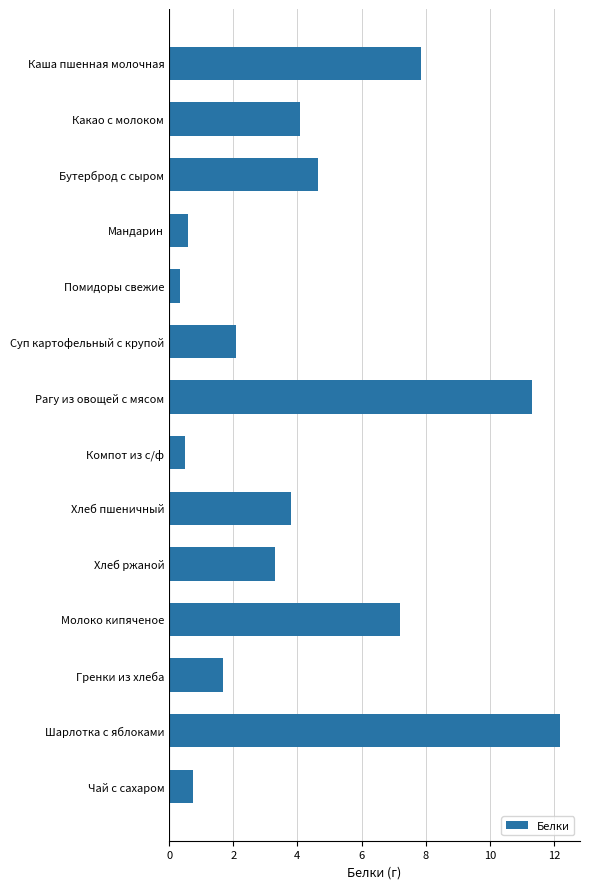

Is it true that the value at Хлеб ржаной is 3.3?

True